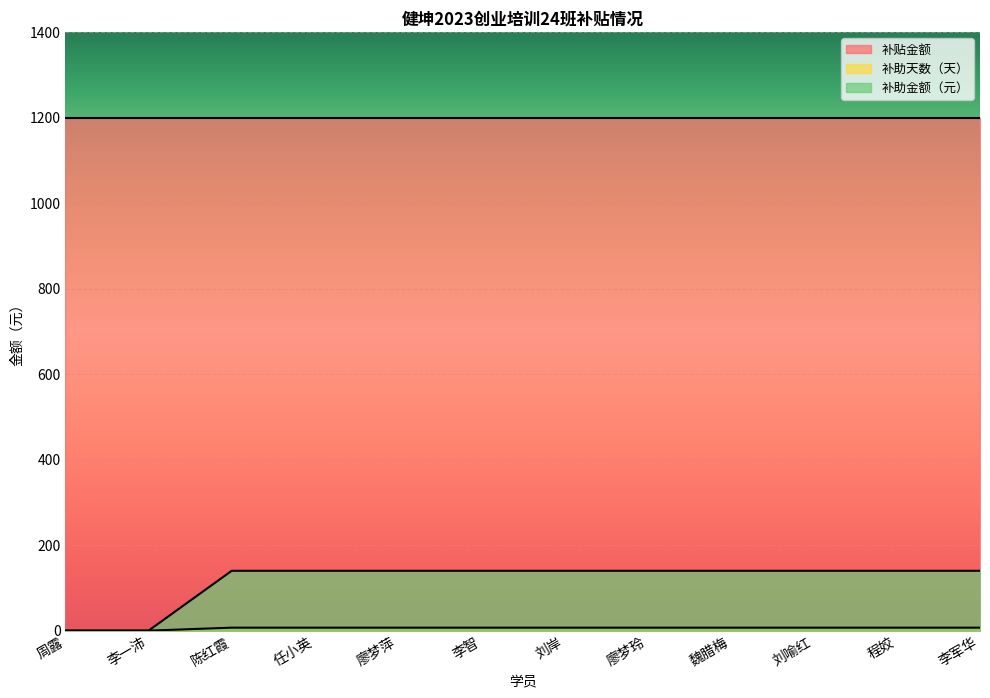

True or false: 补助金额（元） and 补贴金额 cross at least once.

False